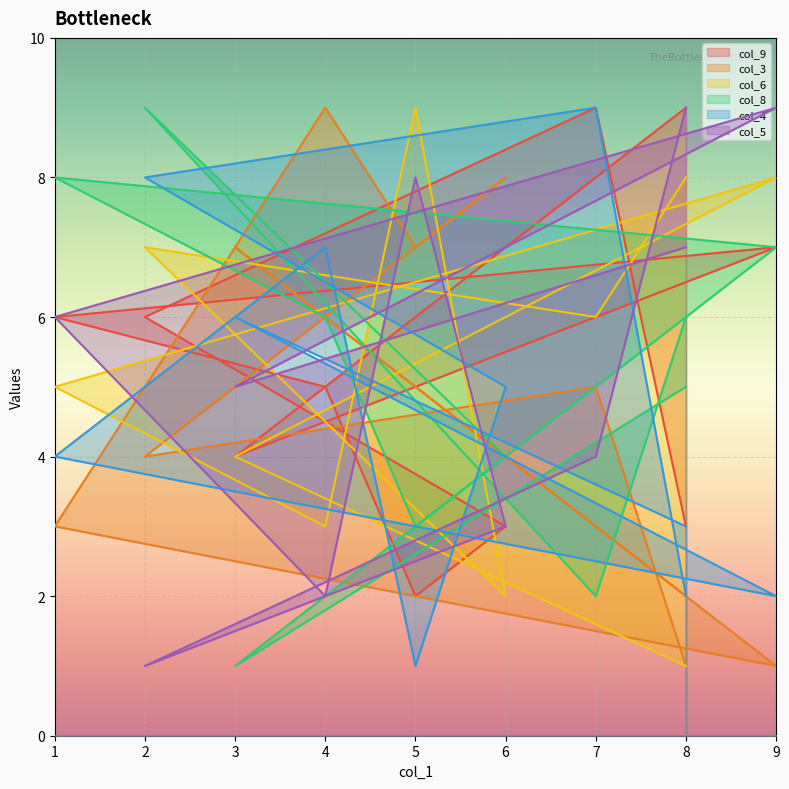

Reading left to right, extract all data points from this chart.

col_9: 8=9	3=4	9=7	1=6	4=5	5=2	6=3	2=6	7=9	8=3
col_3: 8=2	3=7	9=1	1=3	4=9	5=7	6=8	2=4	7=5	8=1
col_6: 8=1	3=4	9=8	1=5	4=3	5=9	6=2	2=7	7=6	8=8
col_8: 8=5	3=1	9=7	1=8	4=6	5=3	6=4	2=9	7=2	8=6
col_4: 8=3	3=6	9=2	1=4	4=7	5=1	6=5	2=8	7=9	8=2
col_5: 8=7	3=5	9=9	1=6	4=2	5=8	6=3	2=1	7=4	8=9